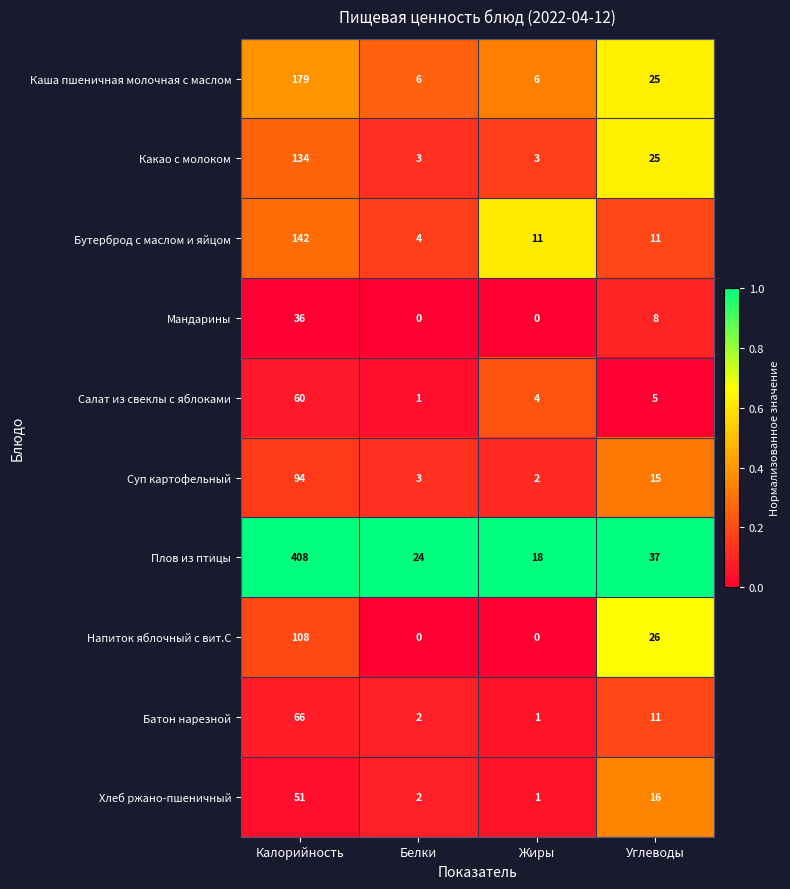

What is the greatest value displayed?

408